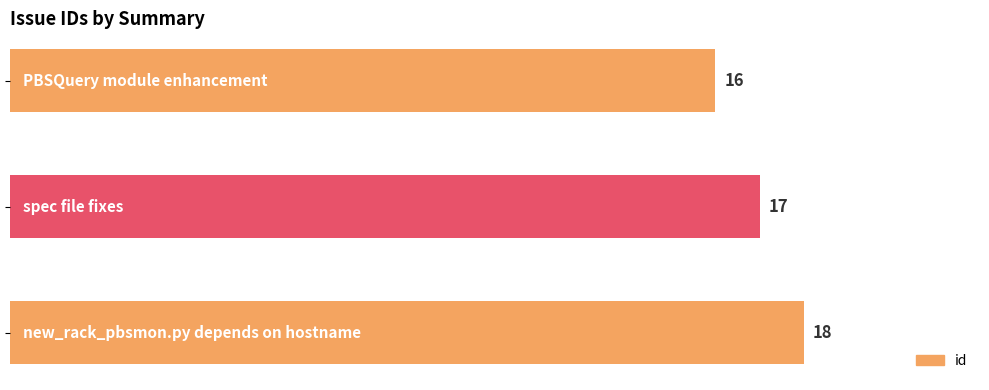

Reading top to bottom, transcribe all the data shown in this chart.

16	17	18